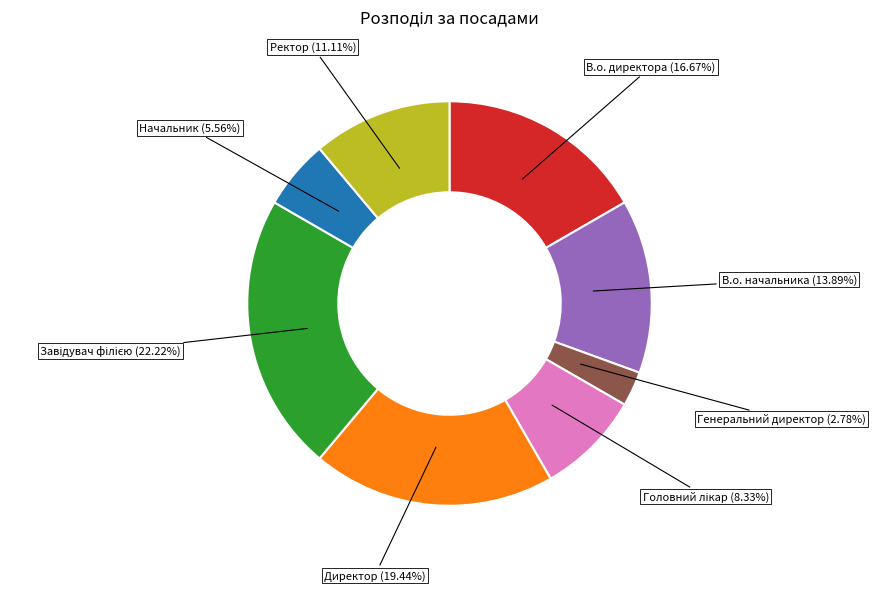

Does Директор (19.44%) account for over 50% of the chart?

No